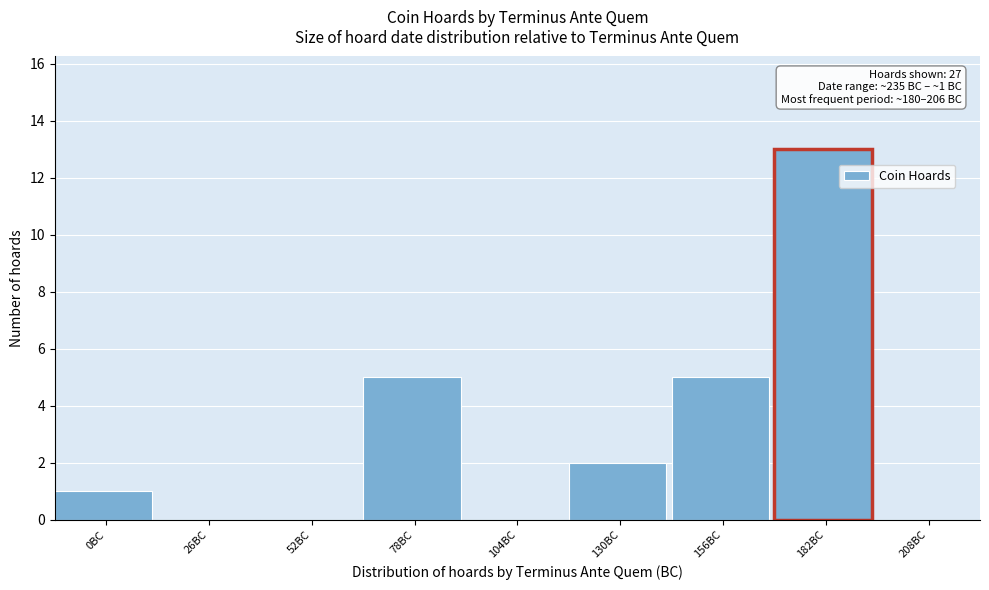

Reading right to left, what are all the values shown in this chart?

208BC=0	182BC=13	156BC=5	130BC=2	104BC=0	78BC=5	52BC=0	26BC=0	0BC=1